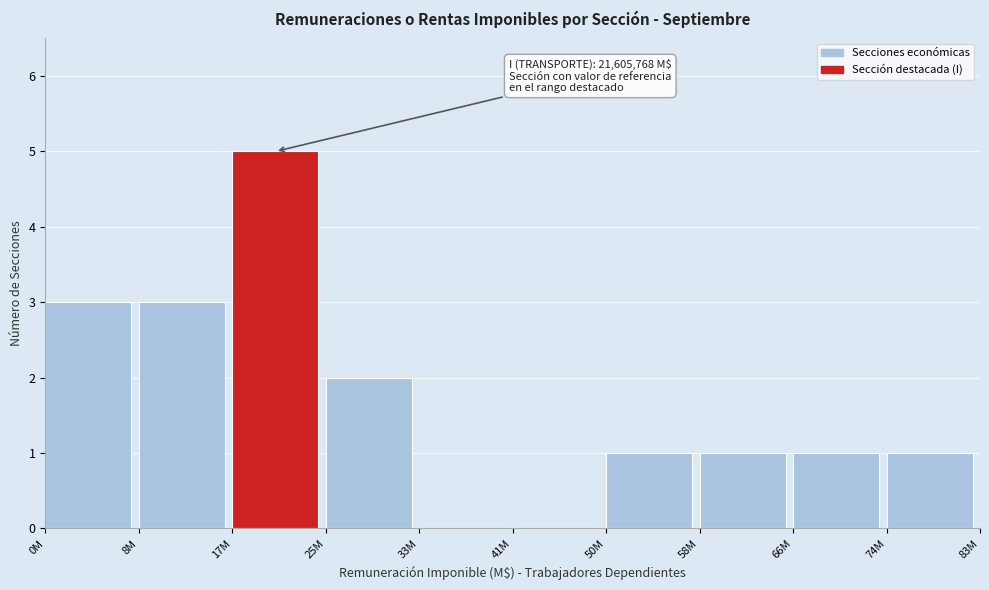

Reading left to right, what are all the values shown in this chart?

0M=3	8M=3	17M=5	25M=2	33M=0	41M=0	50M=1	58M=1	66M=1	74M=1